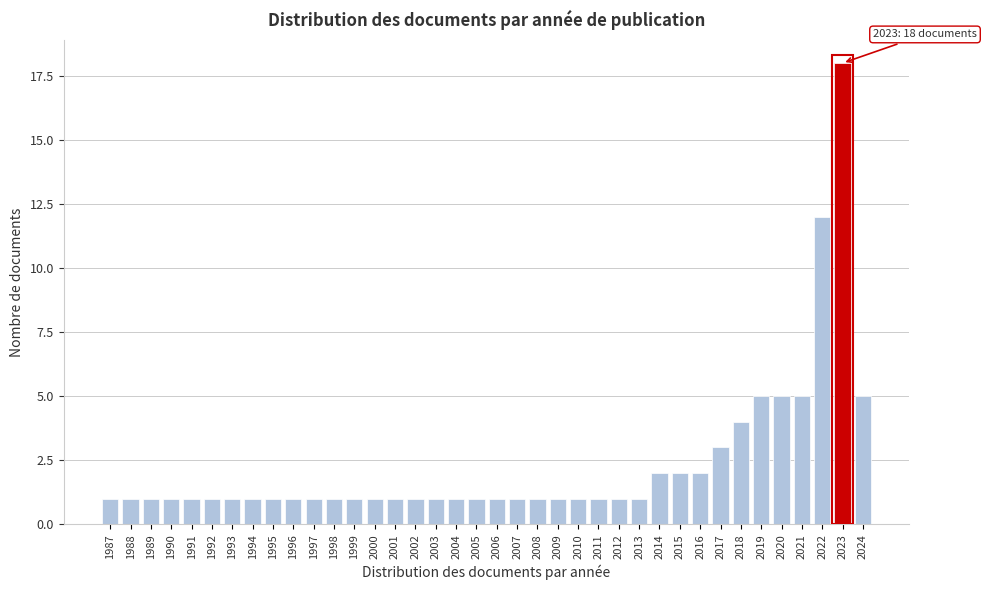

What is the difference between the maximum and minimum values?

17